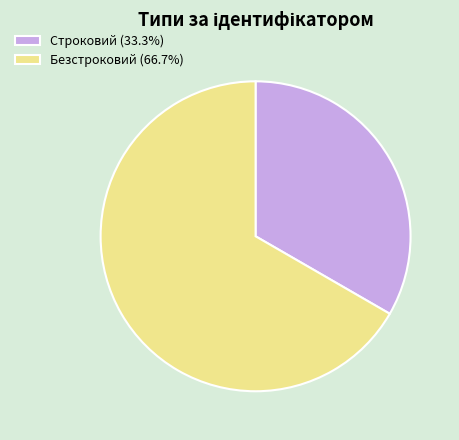

What is the ratio of the value at Безстроковий (66.7%) to the value at Строковий (33.3%)?

2.0